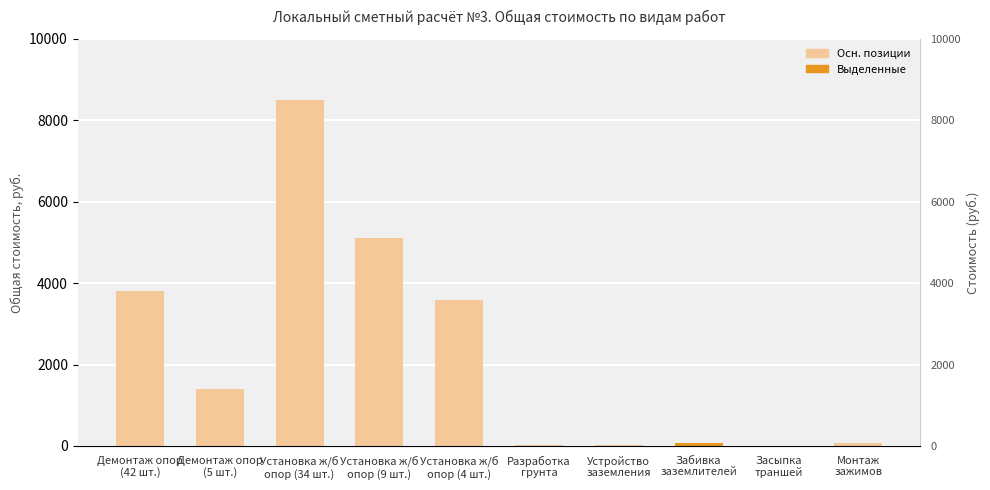

Is it true that the value at Засыпка
траншей is -5900?

False